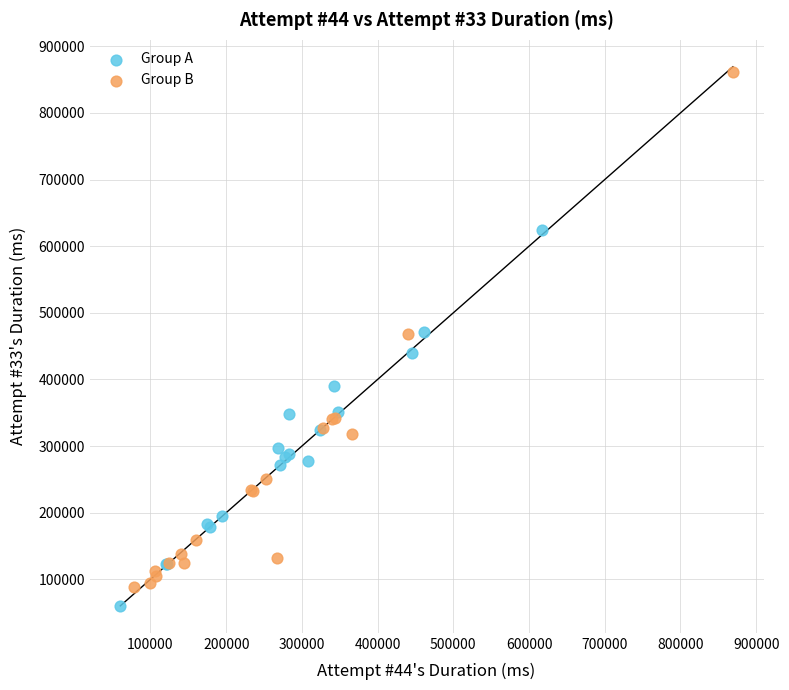

Which series has the widest spread of Y values?

Group B